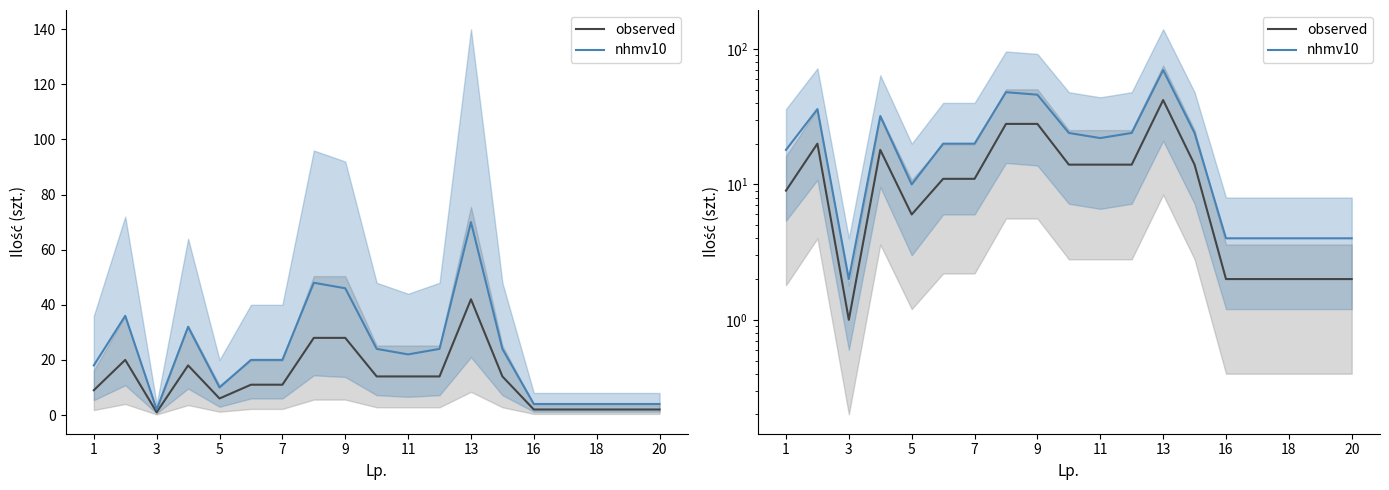

How many values in the nhmv10 series are below 20?

8